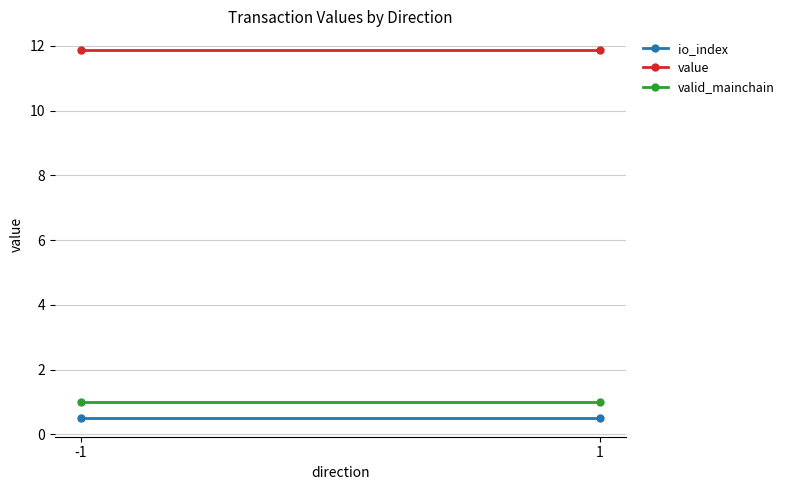

What are all the series names shown in the legend?

io_index, value, valid_mainchain